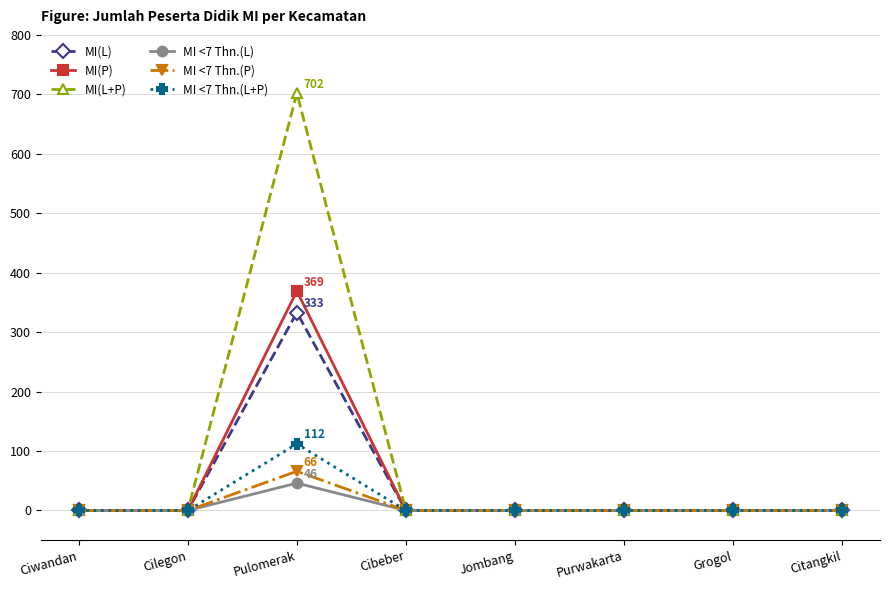

Count the number of categories in the chart.

8